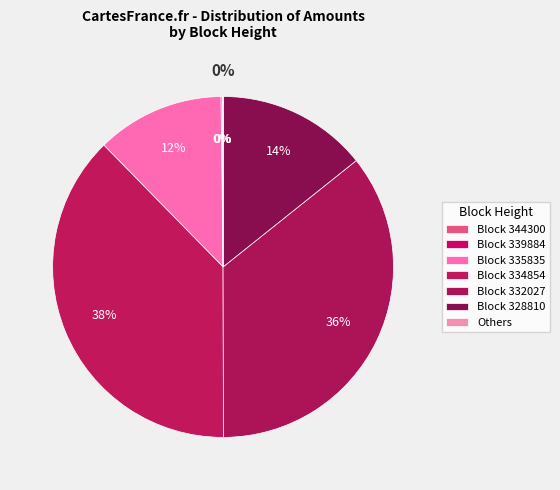

True or false: 352506 accounts for 1% of the total.

False